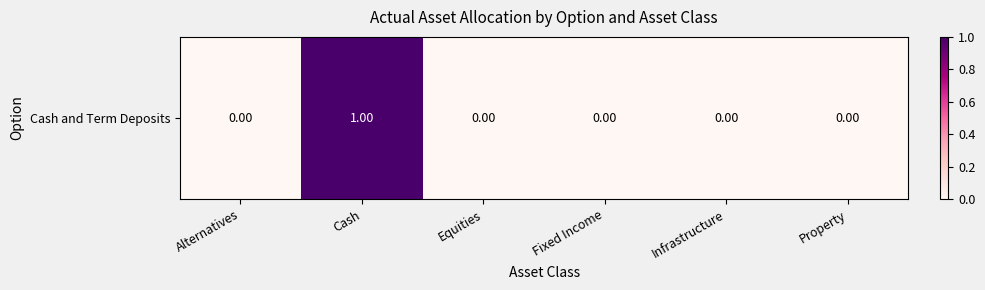

Reading right to left, extract all data points from this chart.

Property=0	Infrastructure=0	Fixed Income=0	Equities=0	Cash=1	Alternatives=0